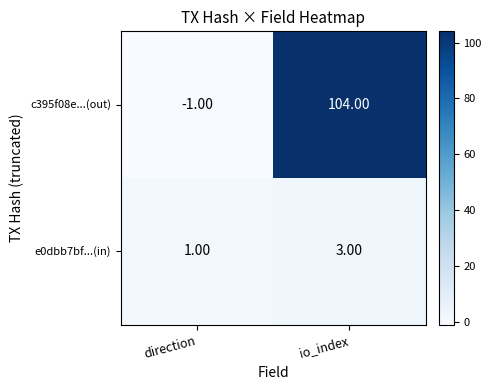

Which series has the widest spread of values?

c395f08e...(out)